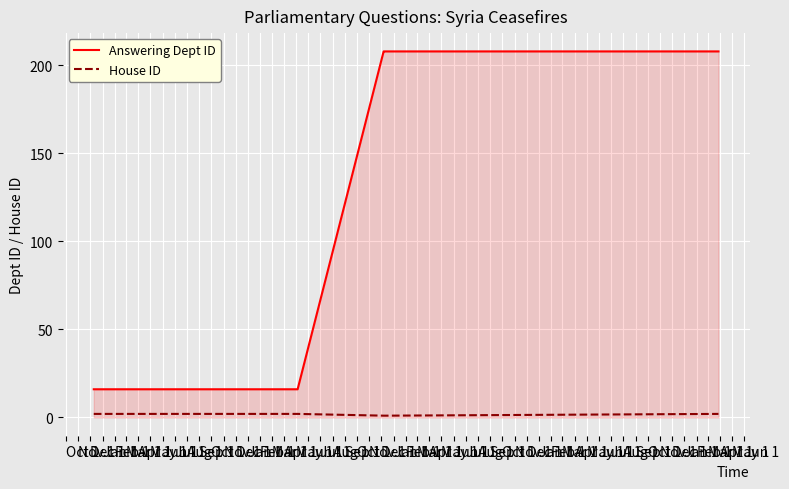

Which series has the largest total across all categories?

Answering Dept ID